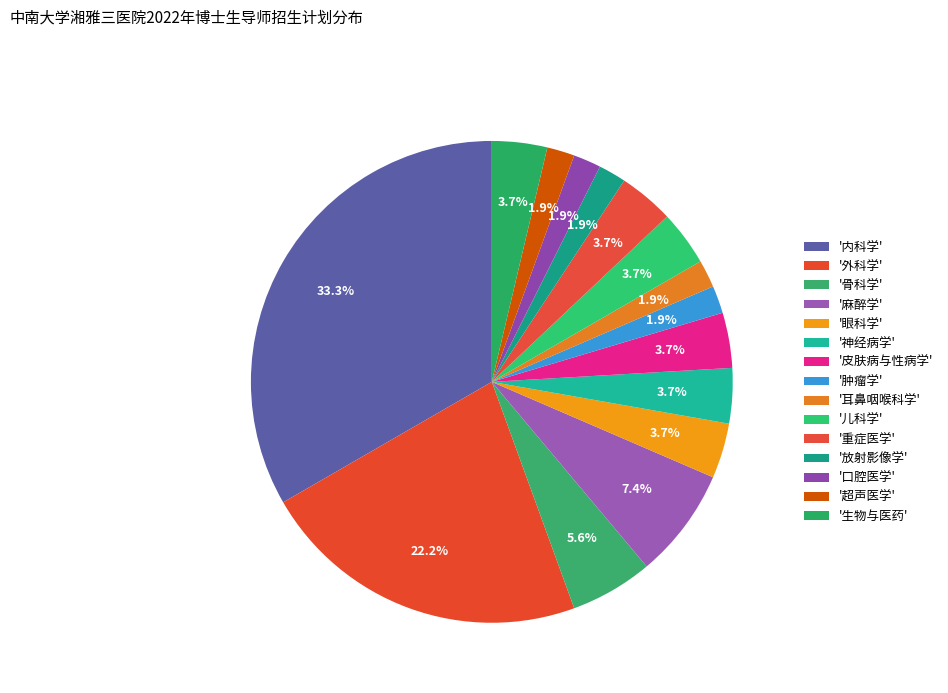

How many slices are in this pie chart?

15